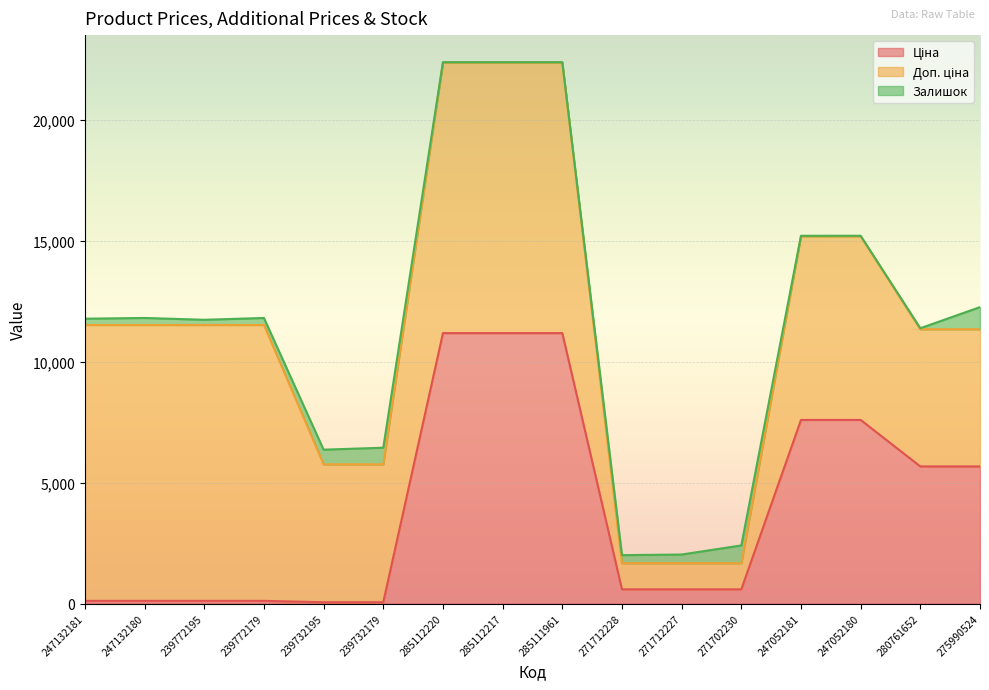

What is the spread (max minus min) of values at 239772195?

11295.9